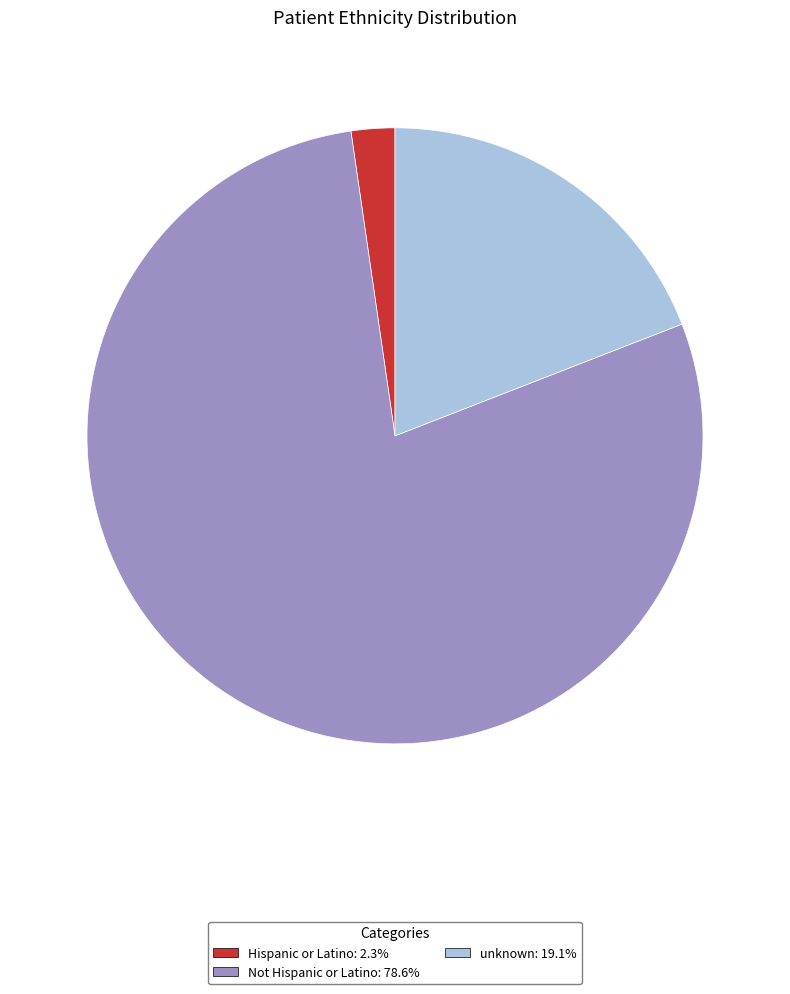

Do unknown and Hispanic or Latino together represent more than half of the pie?

No